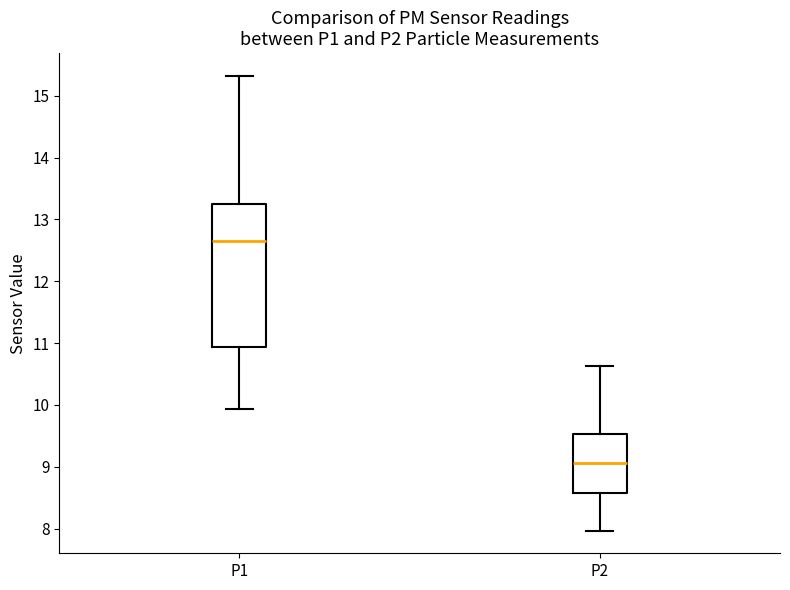

Comparing the boxes themselves (not the whiskers), which one is the tallest?

P1